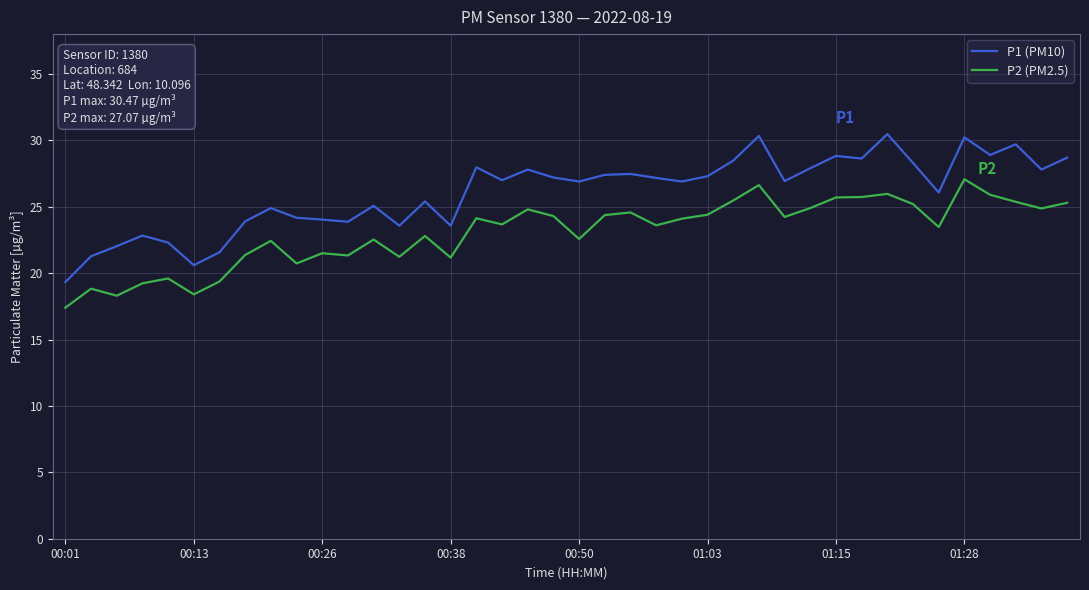

True or false: P2 (PM2.5) and P1 (PM10) cross at least once.

False